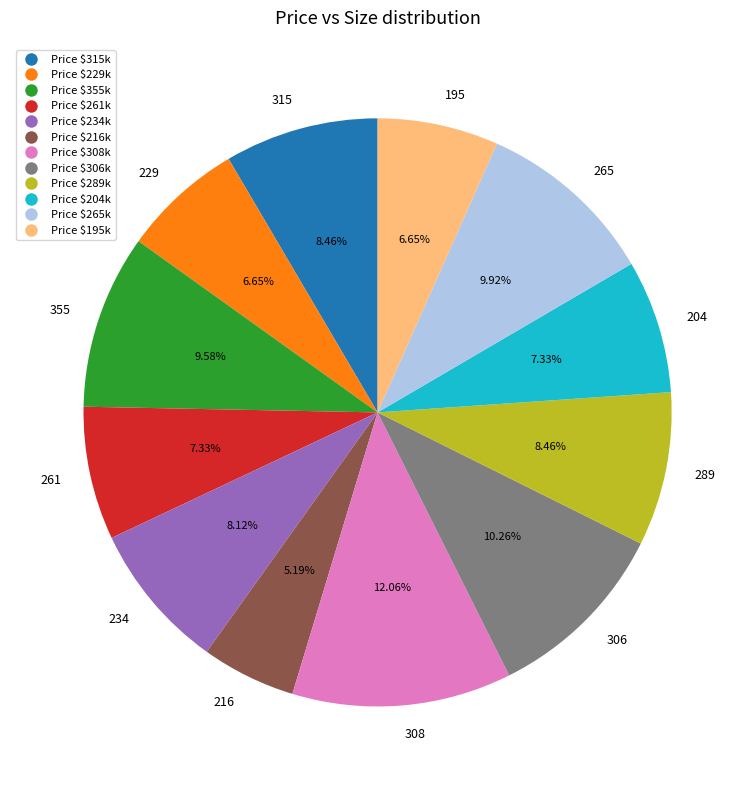

True or false: 234 accounts for 8% of the total.

True